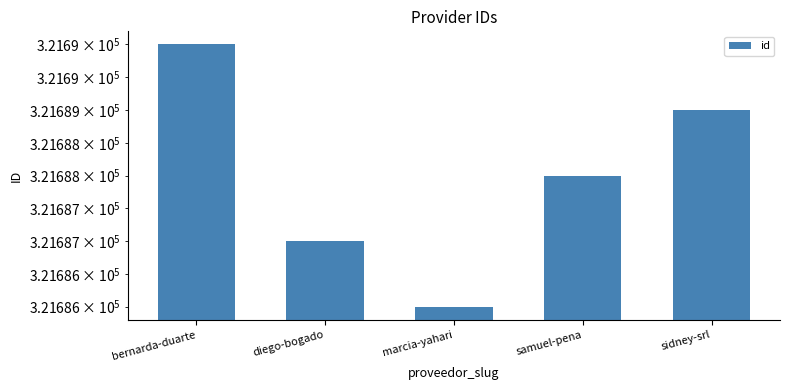

How many values exceed 321688?

2